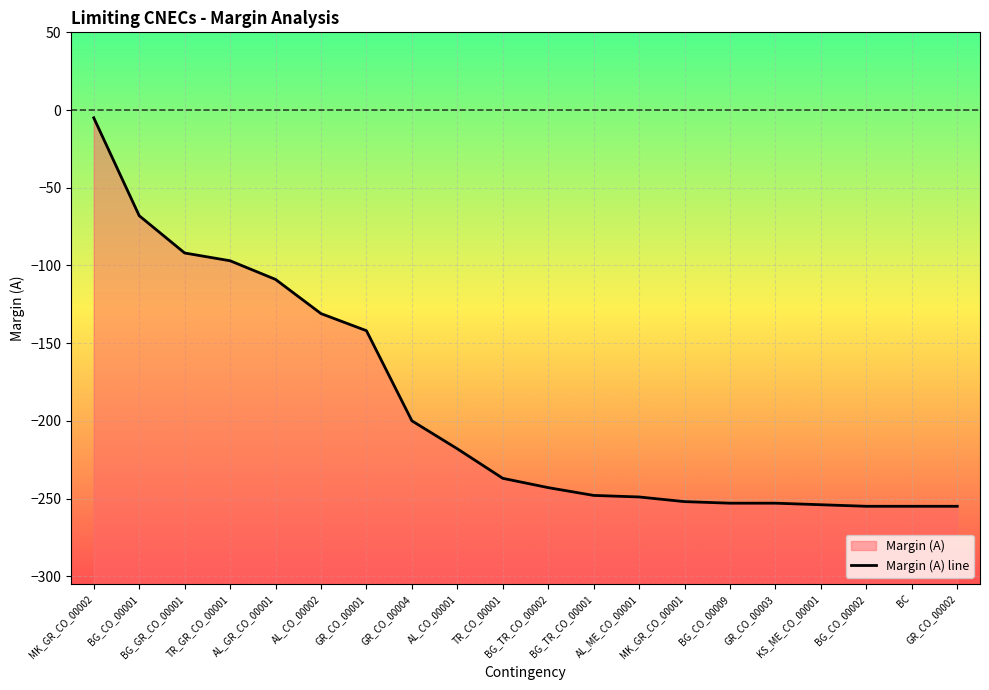

How many categories are shown in the chart?

20